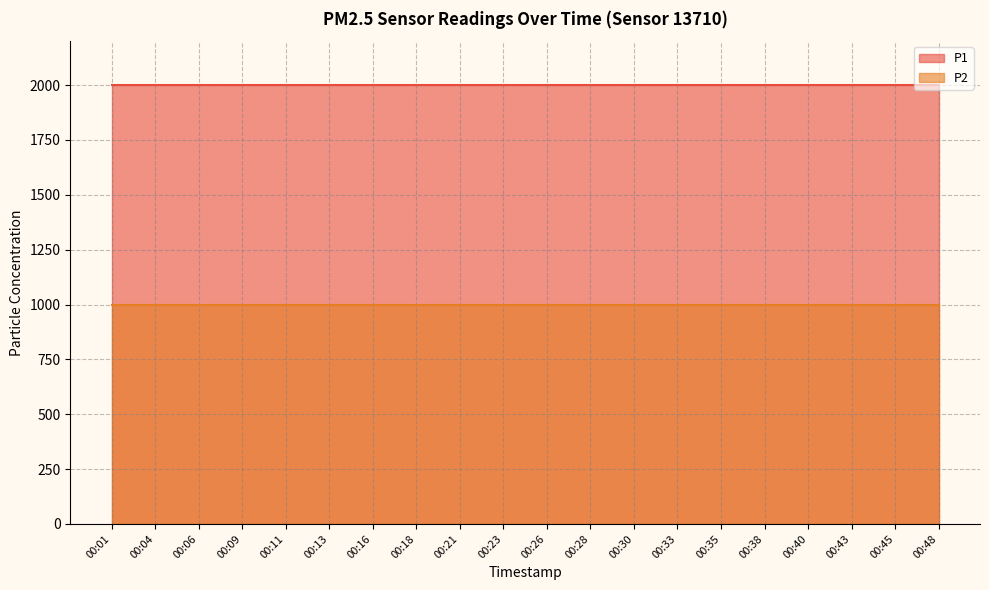

True or false: P2 and P1 intersect in this chart.

False